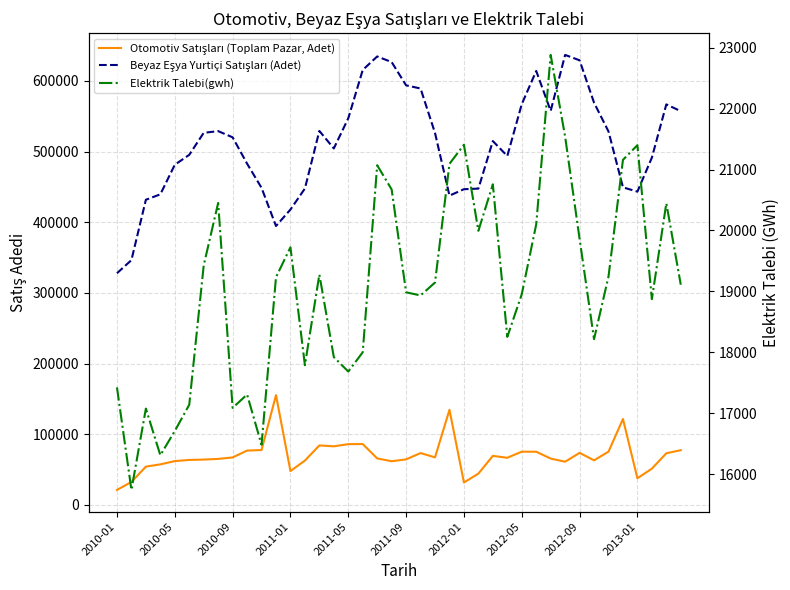

What is the sum of the Otomotiv Satışları (Toplam Pazar, Adet) values at 10 and 16?

163350.0